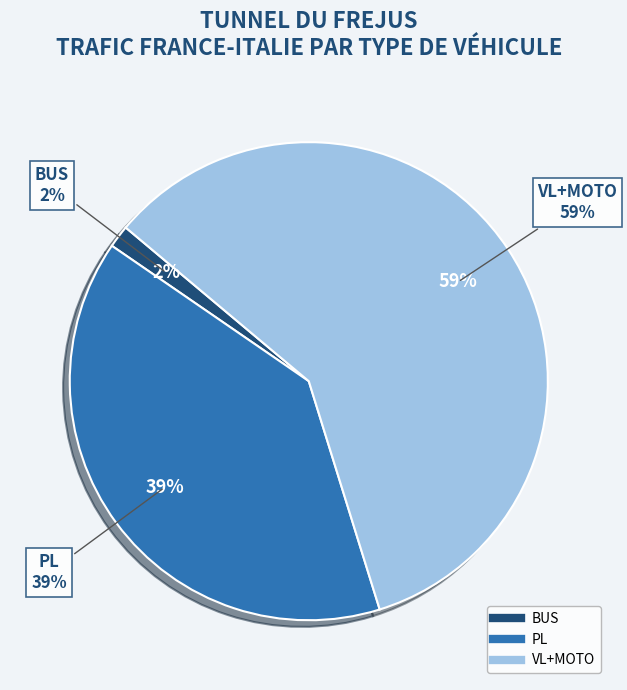

Which series has the widest spread of values?

VL+MOTO